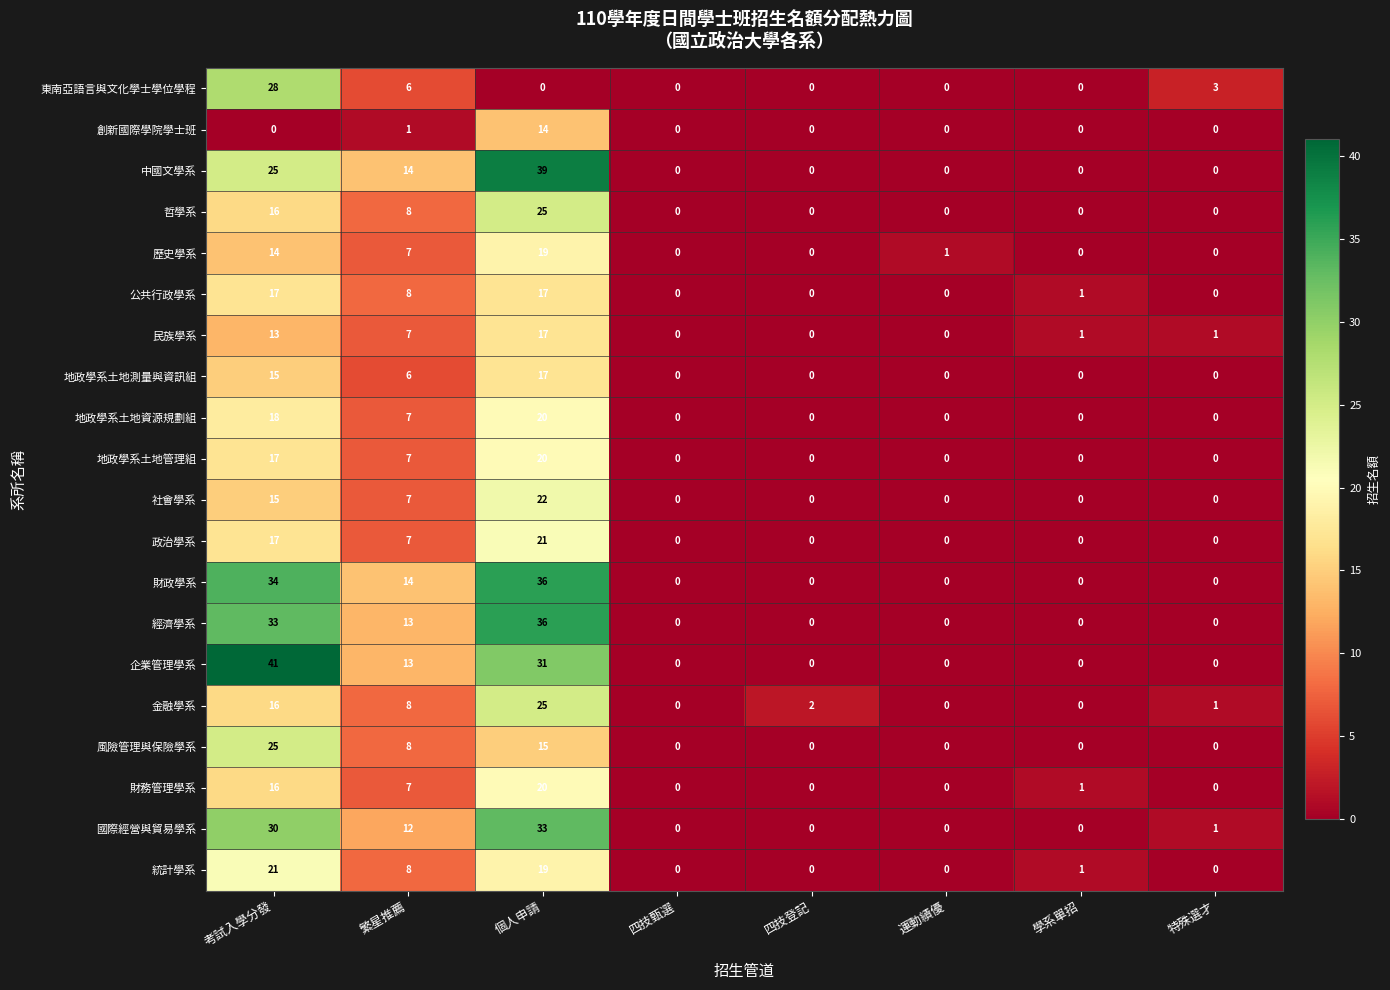

The value of 風險管理與保險學系 at 四技登記 is -10. True or false?

False